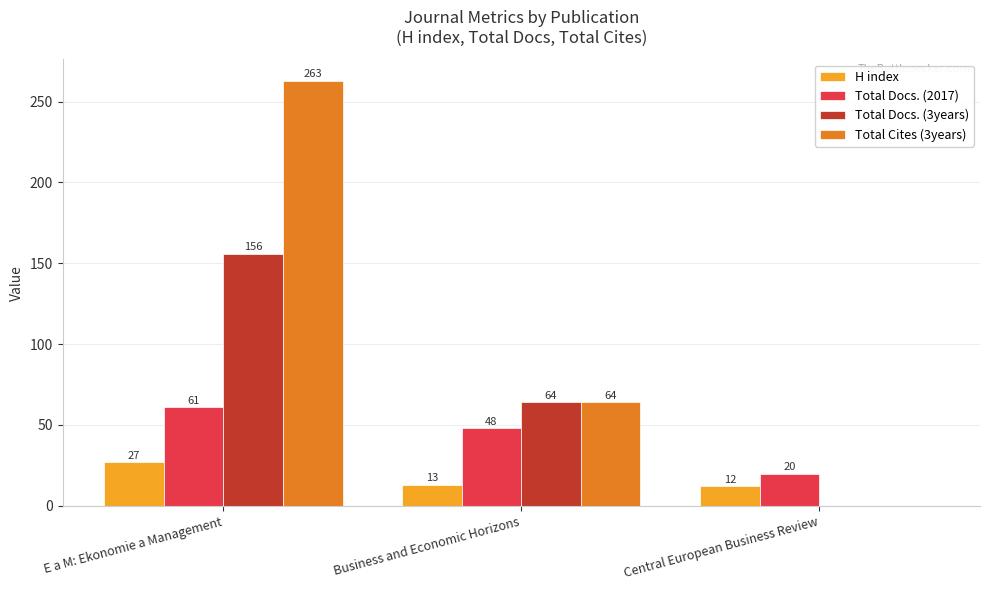

What is the sum of all Total Docs. (3years) values?

220